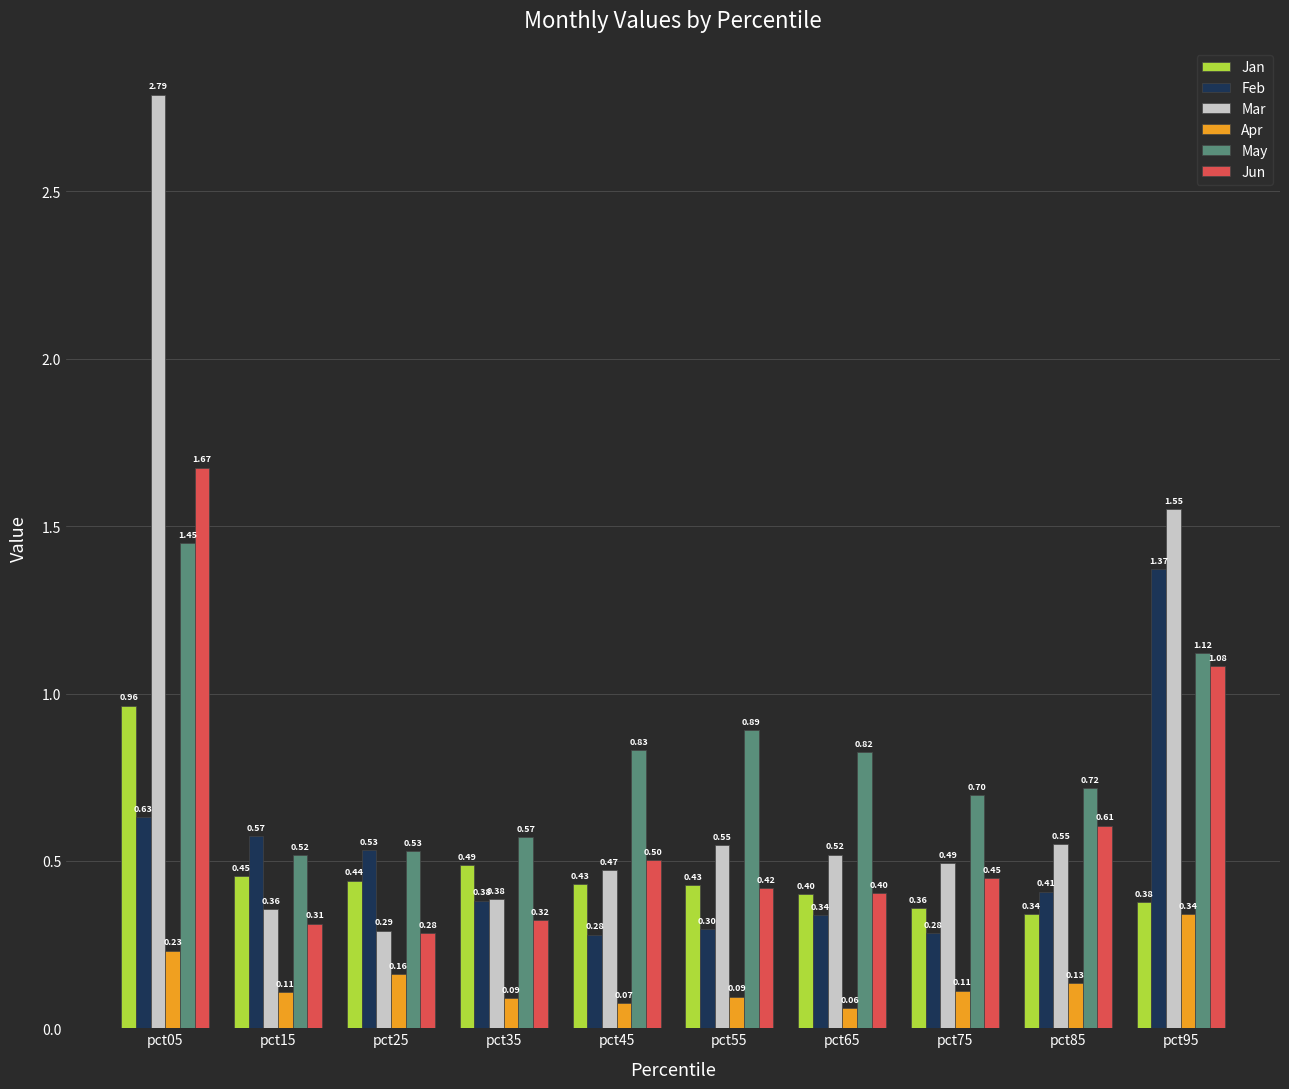

Does the chart contain stacked bars?

No